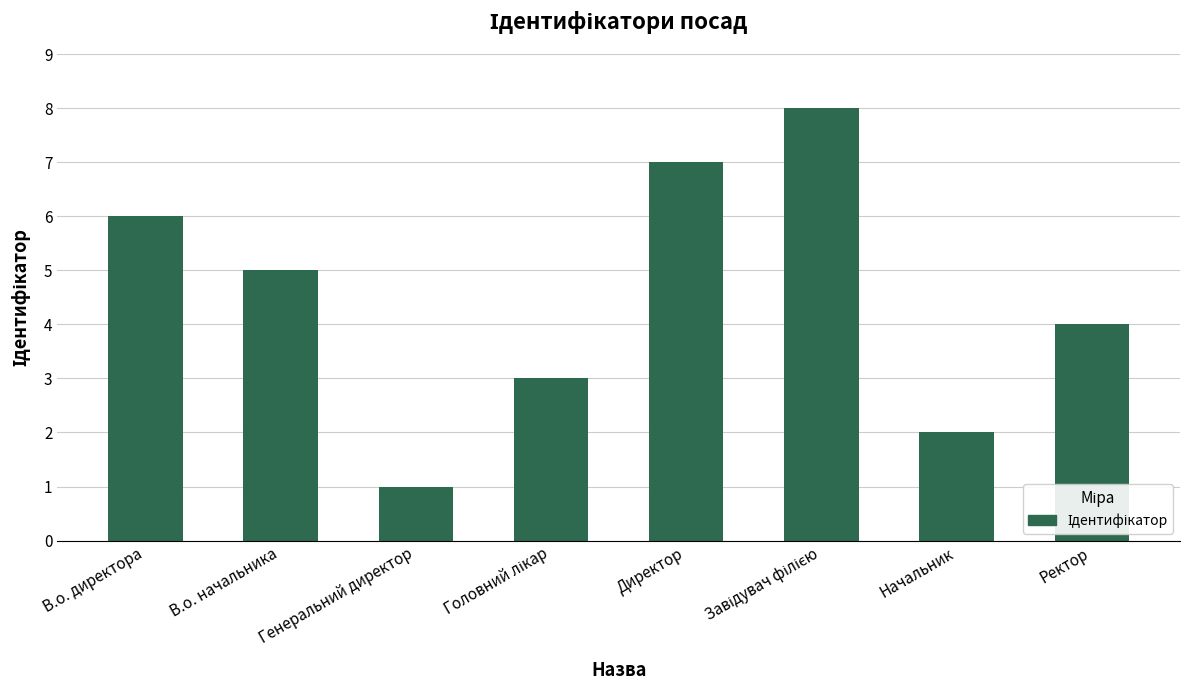

Does the chart contain stacked bars?

No